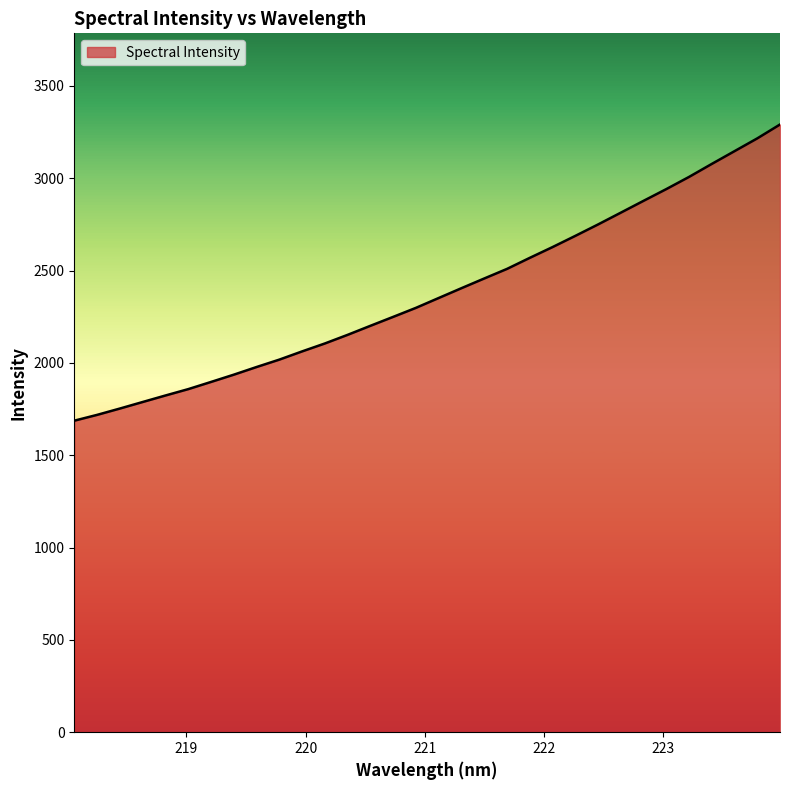

What is the difference between the maximum and minimum values?

1603.8